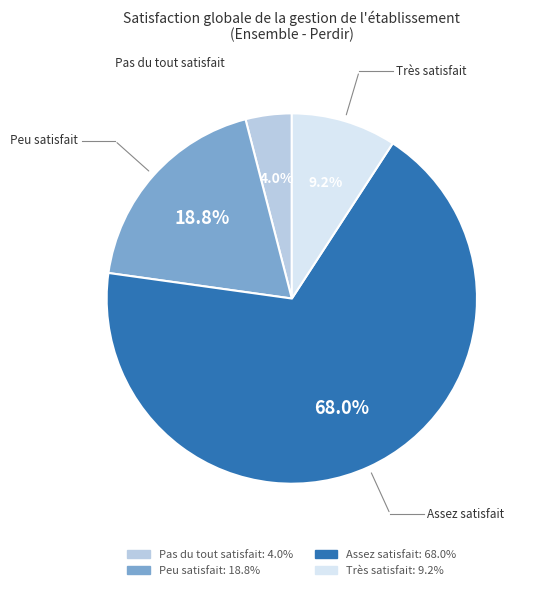

What is the largest slice in the pie chart?

Assez satisfait